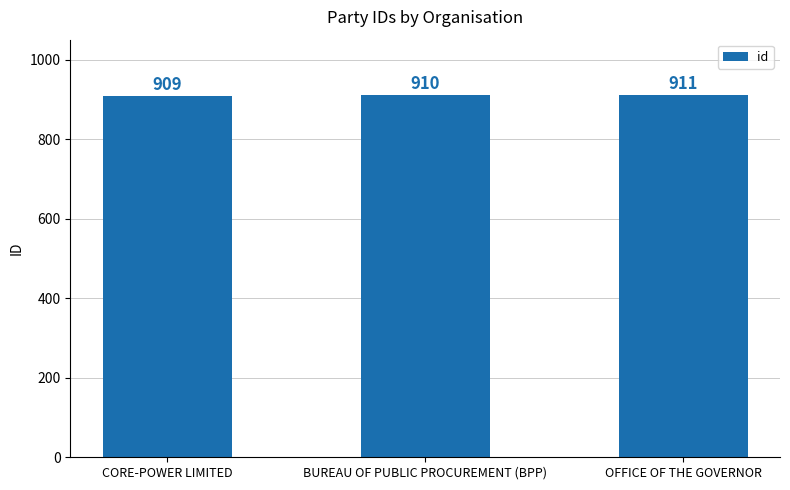

True or false: the data shows 909 at CORE-POWER LIMITED.

True